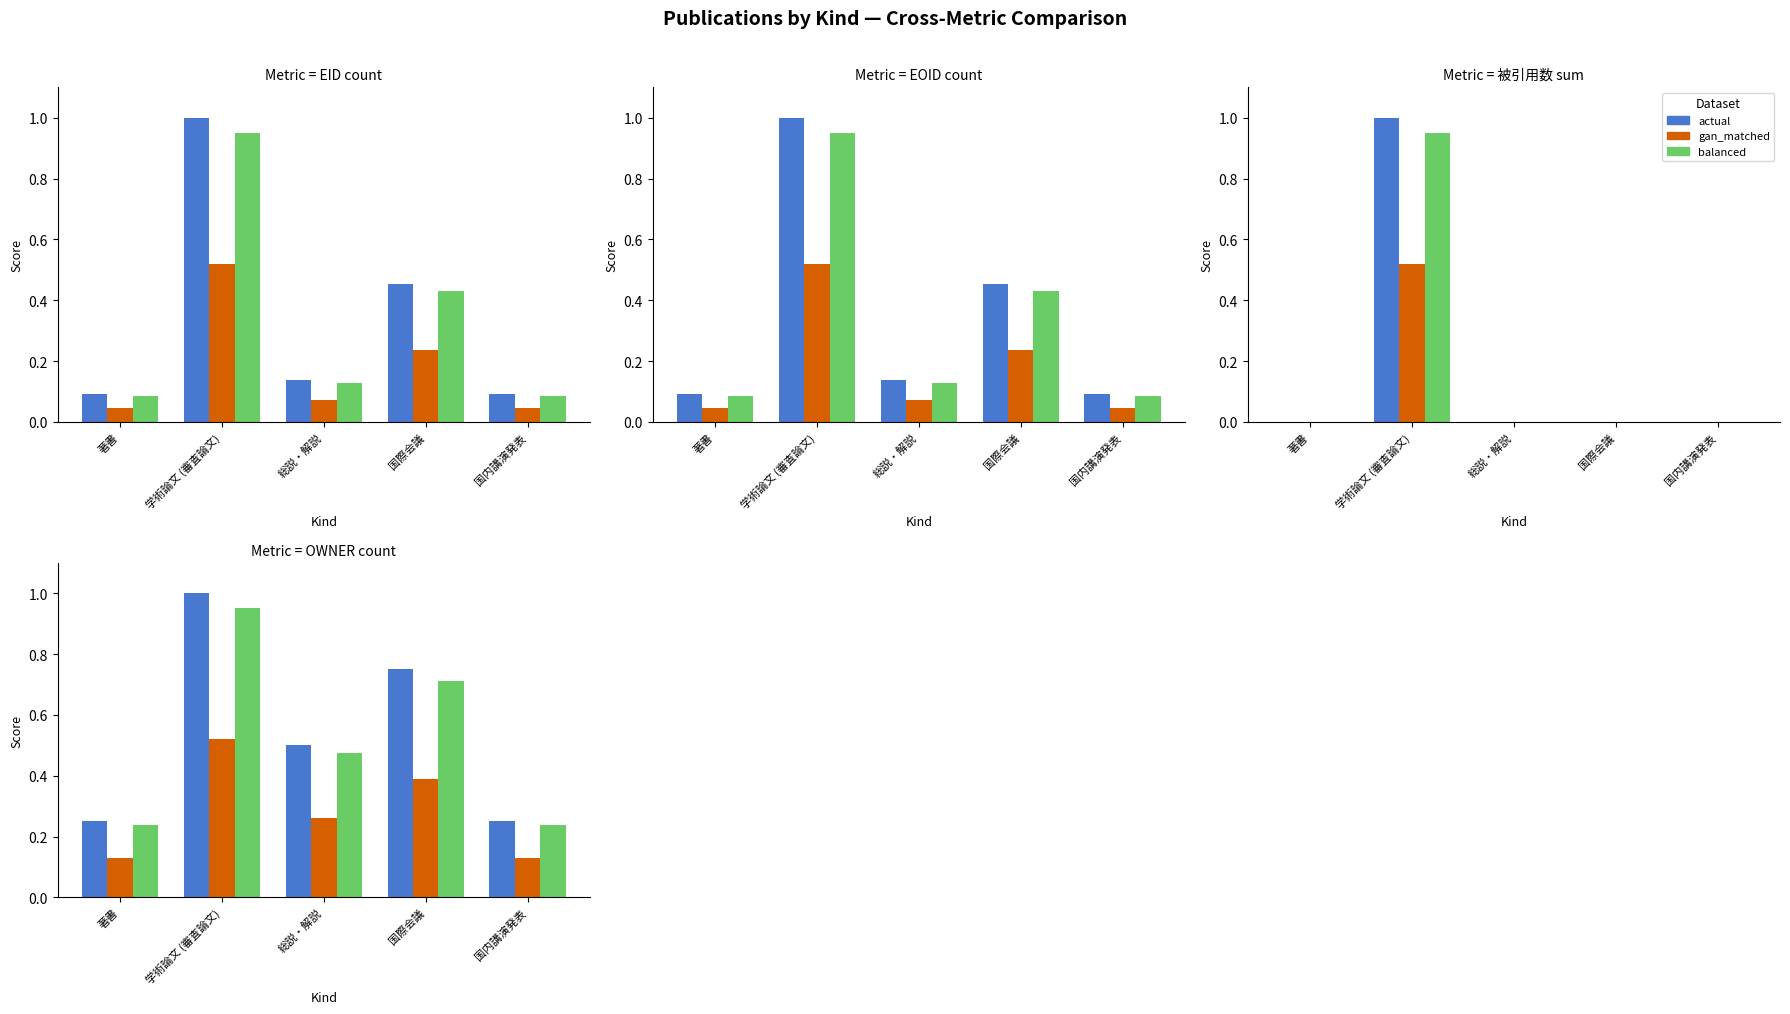

What is the difference between the maximum and minimum values in the gan_matched series?

0.4